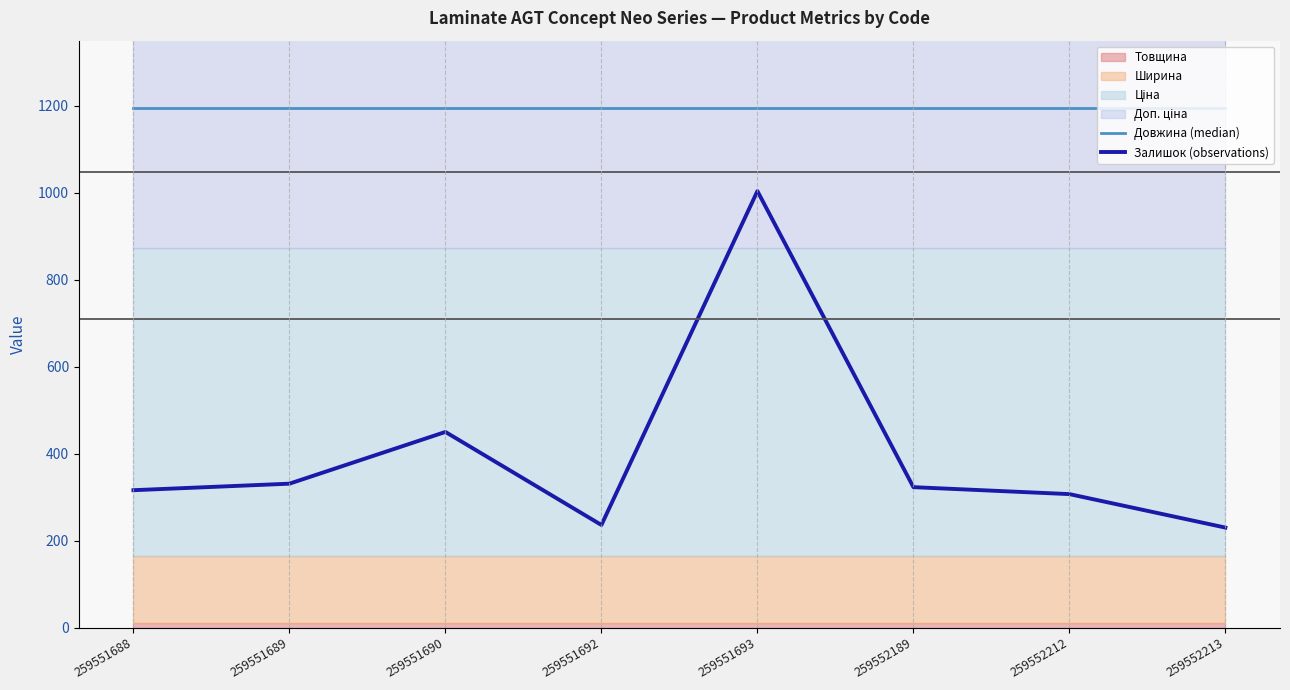

True or false: Залишок (observations) and Довжина (median) intersect in this chart.

False